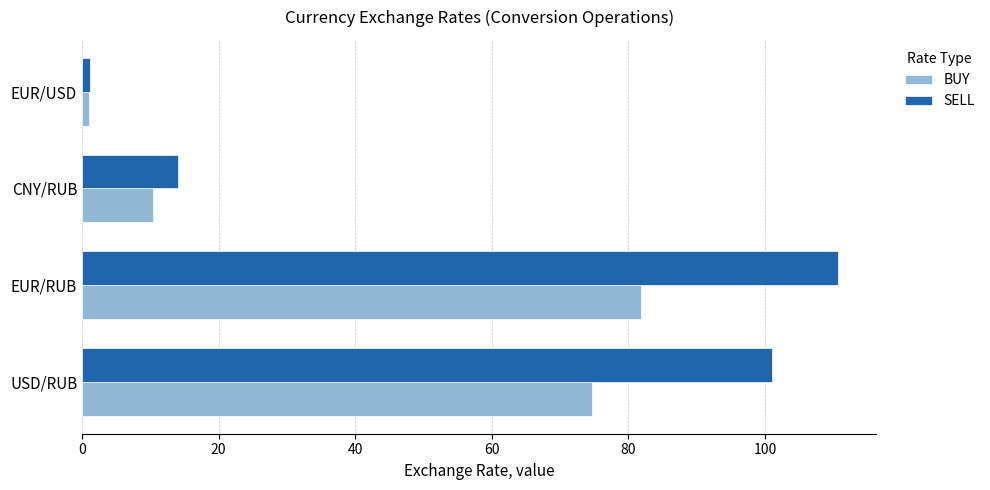

What is the difference between the highest and lowest values at CNY/RUB?

3.7